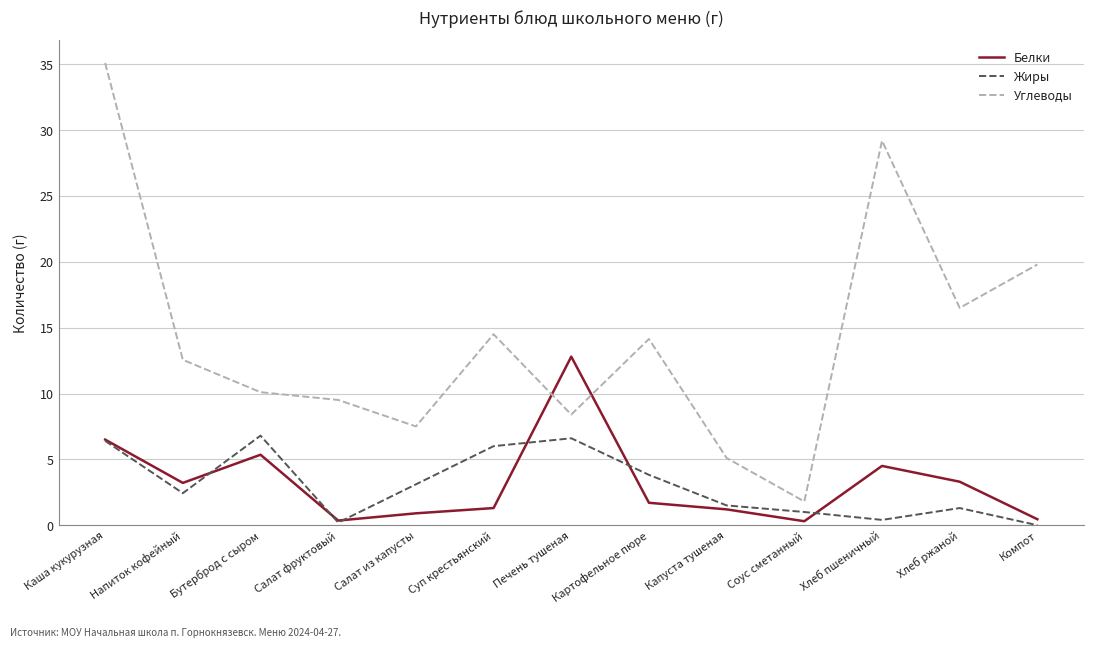

What position from the right is Хлеб ржаной?

2